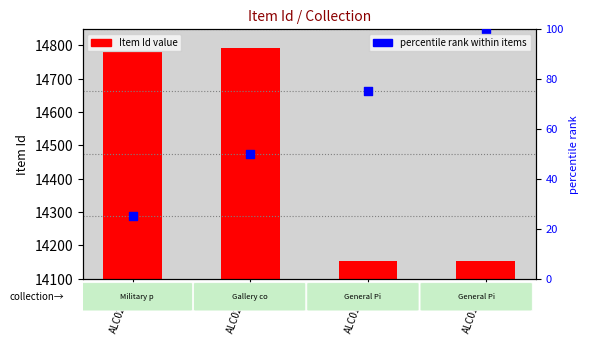

At how many categories does at least one series exceed 2089?

4